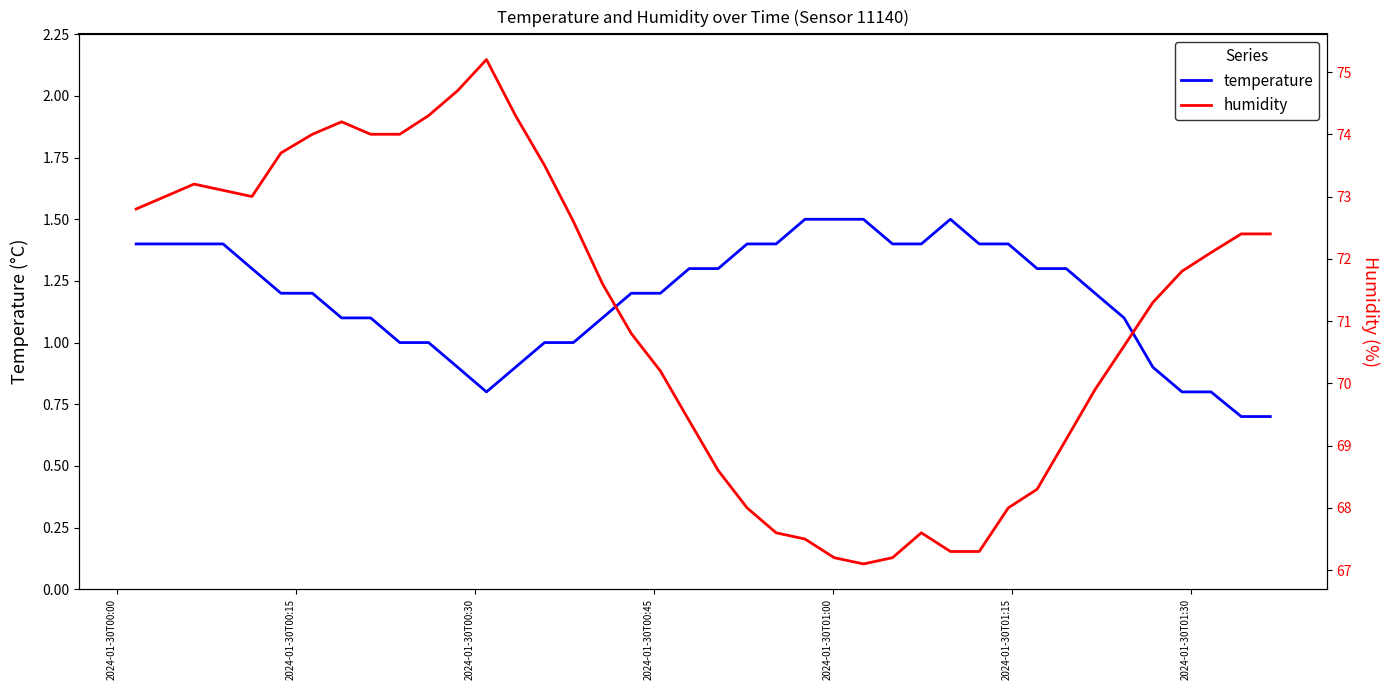

How many interior local valleys does the temperature series have?

1